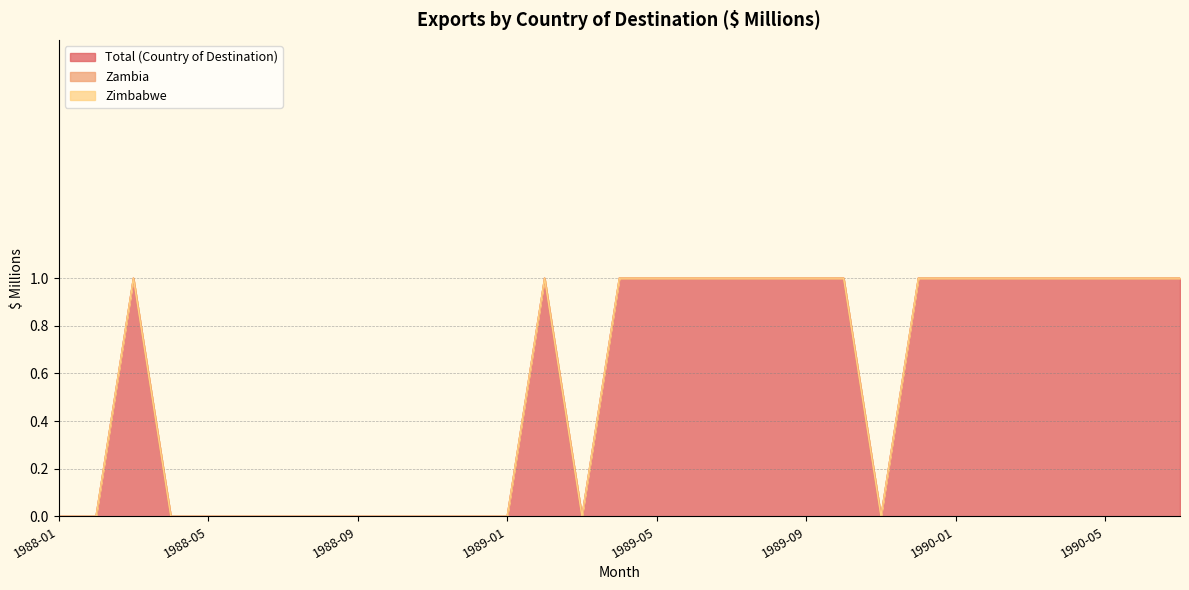

Which category has the lowest value in the Zimbabwe series?

1988-01